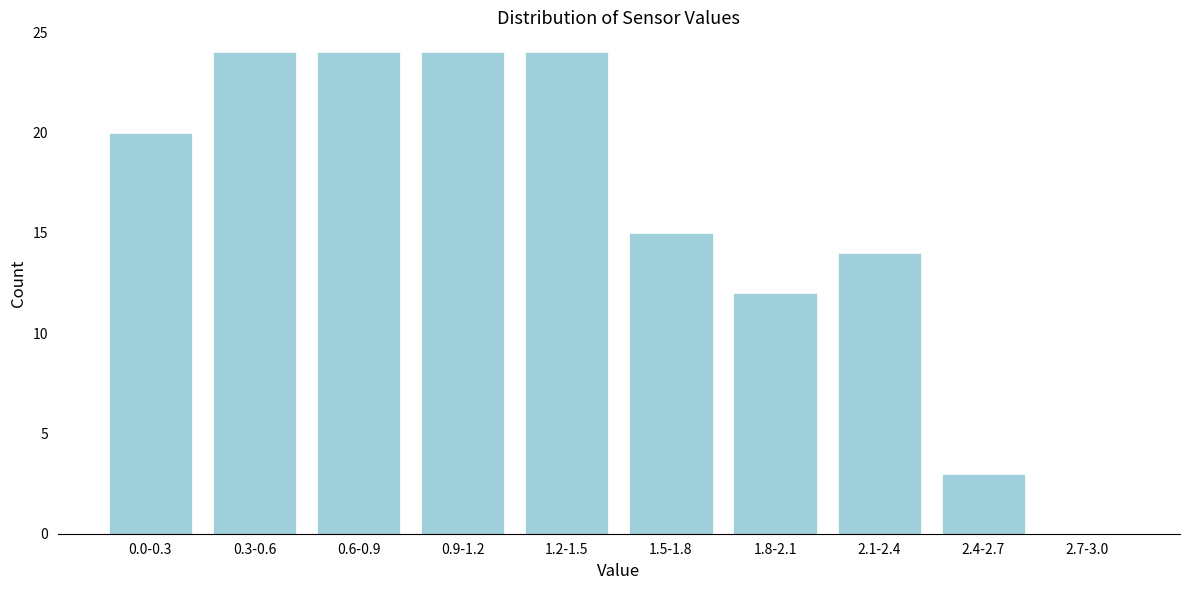

Reading left to right, what are all the values shown in this chart?

0.0-0.3=20	0.3-0.6=24	0.6-0.9=24	0.9-1.2=24	1.2-1.5=24	1.5-1.8=15	1.8-2.1=12	2.1-2.4=14	2.4-2.7=3	2.7-3.0=0